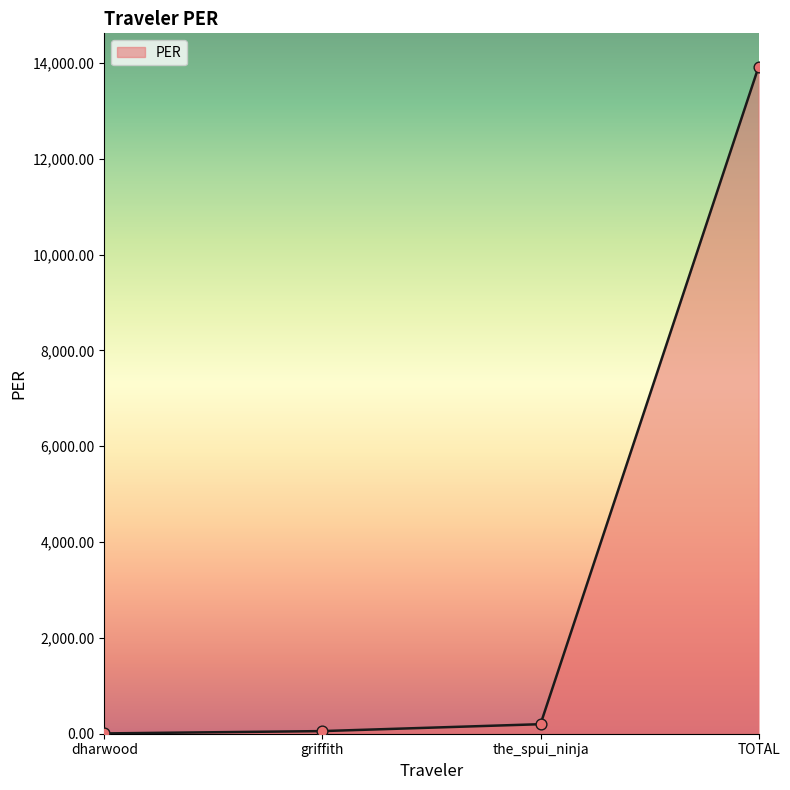

What is the ratio of the value at TOTAL to the value at griffith?

254.1